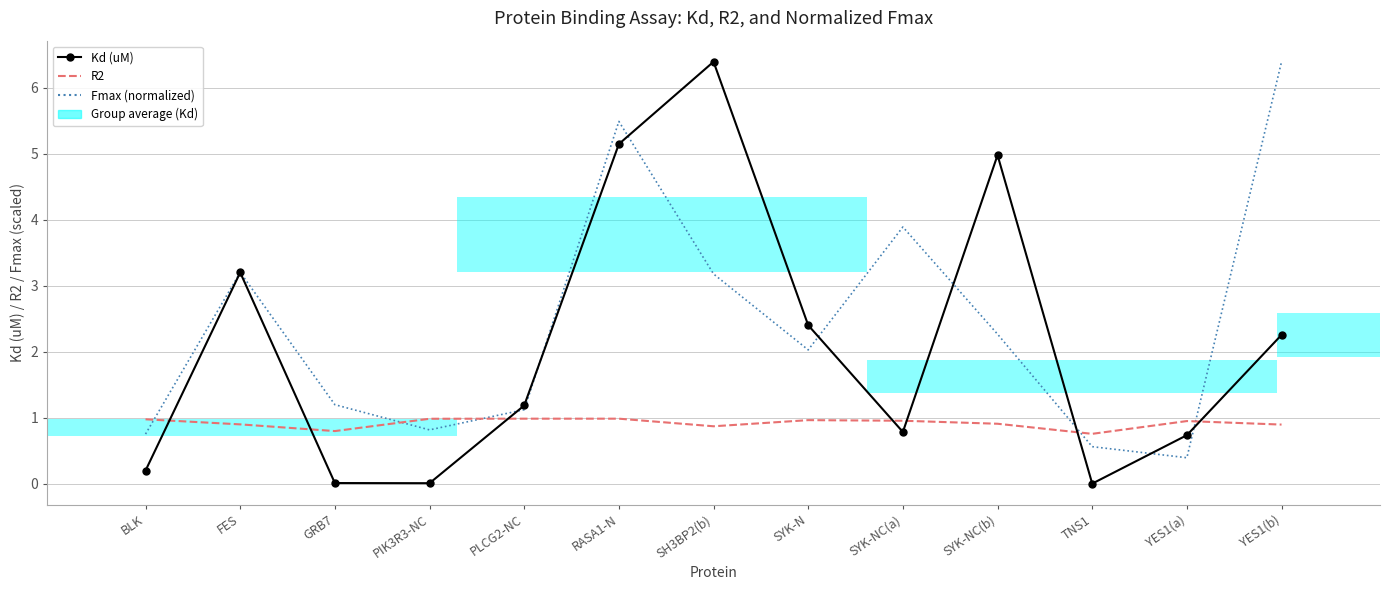

What position from the left is RASA1-N?

6